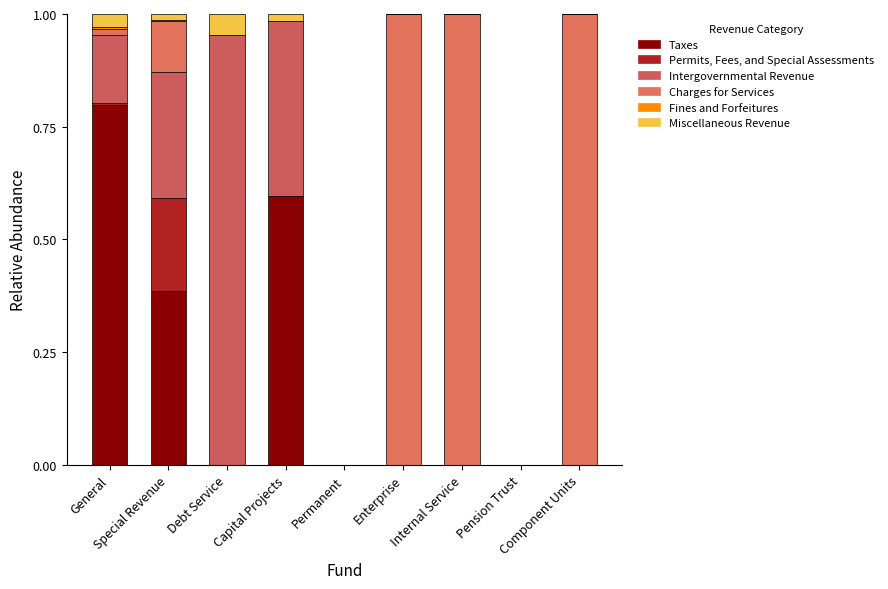

Does the chart contain stacked bars?

Yes